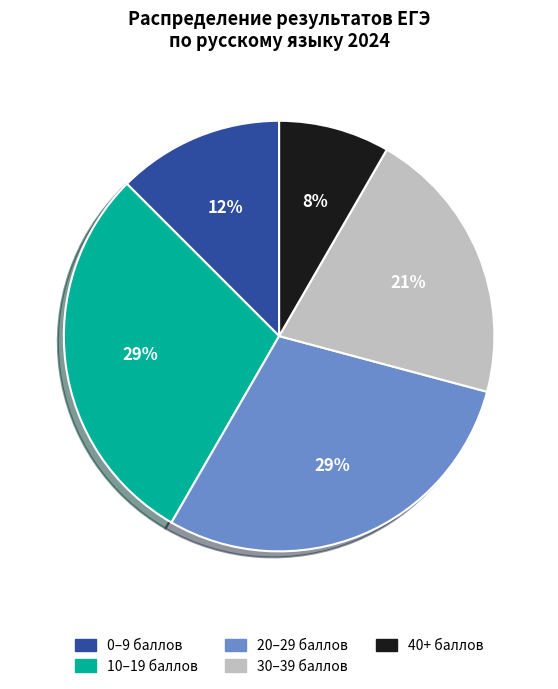

To the nearest percent, what is the average slice percentage?

20%